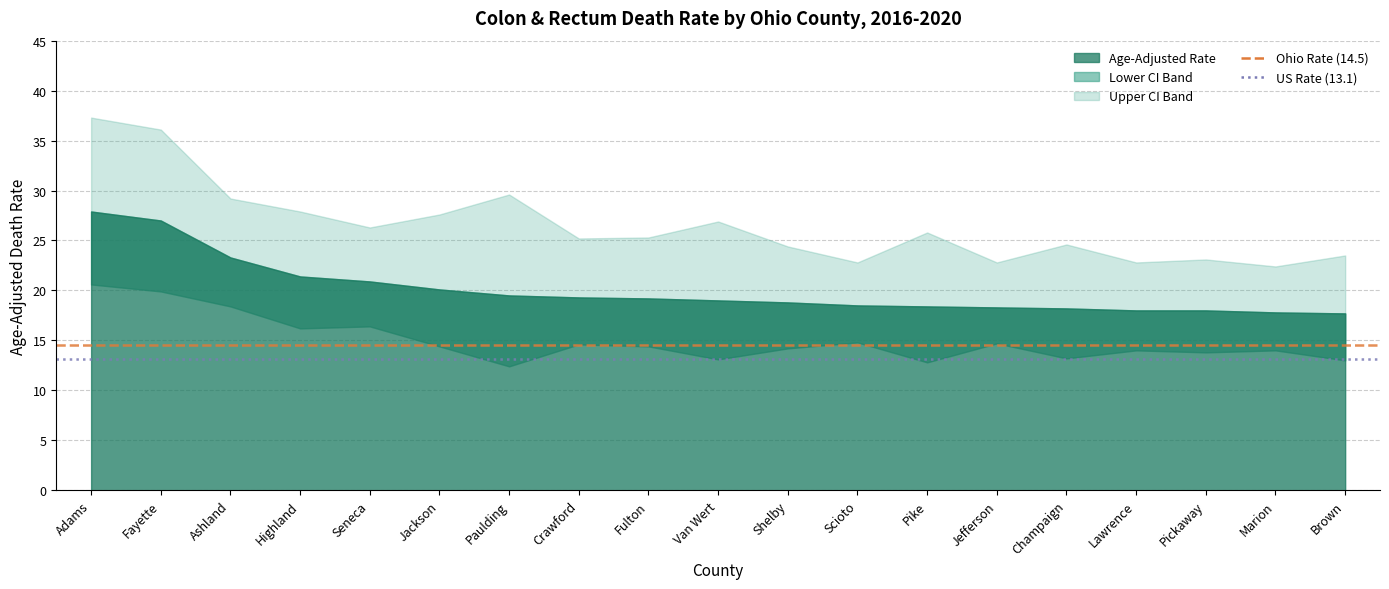

At how many categories does at least one series exceed 14?

2